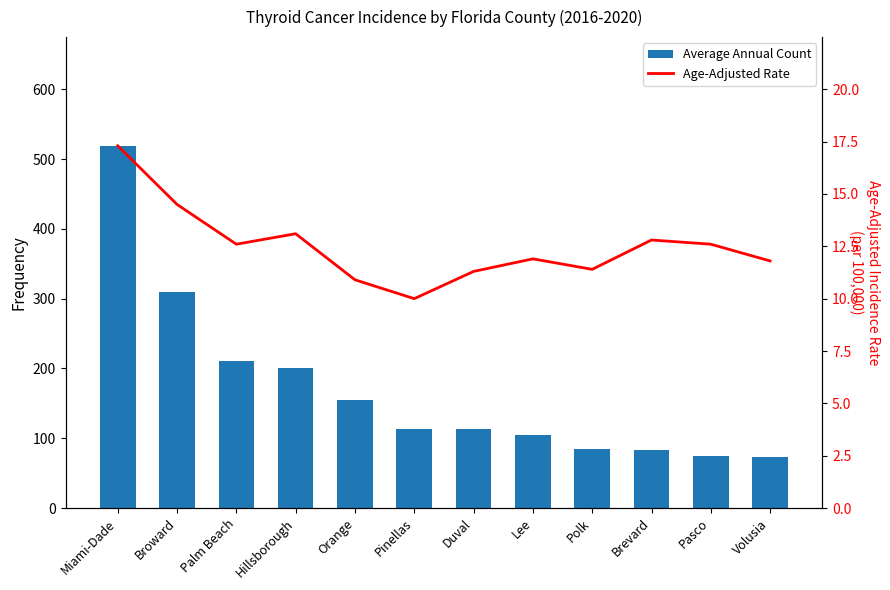

What position from the left is Pinellas?

6